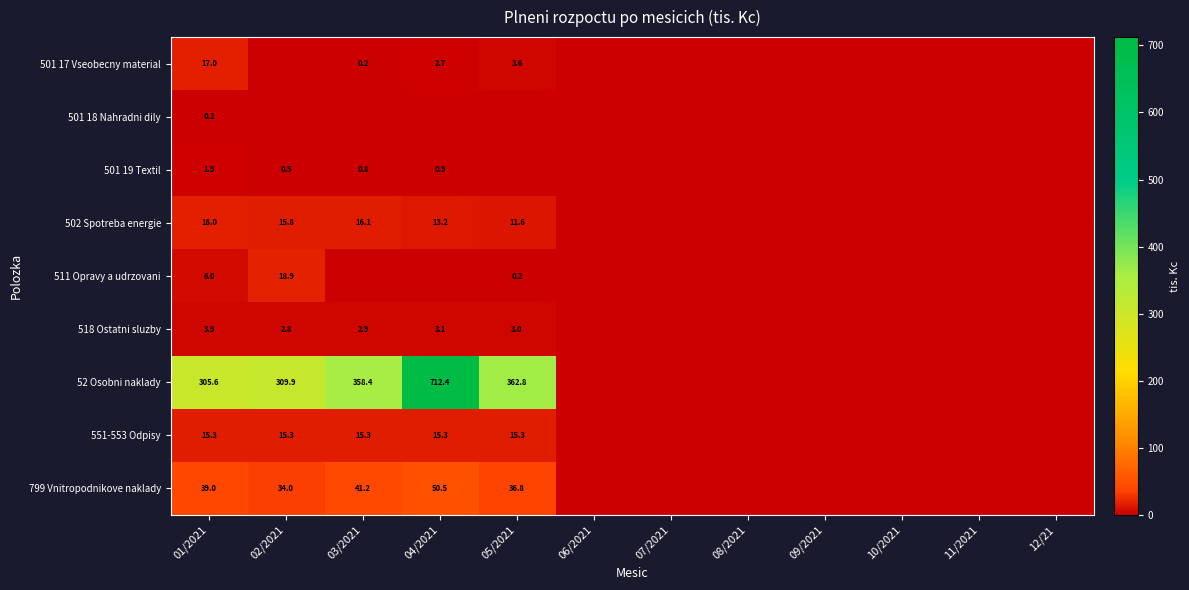

True or false: 518 Ostatni sluzby has a value of 1.6 at 04/2021.

False